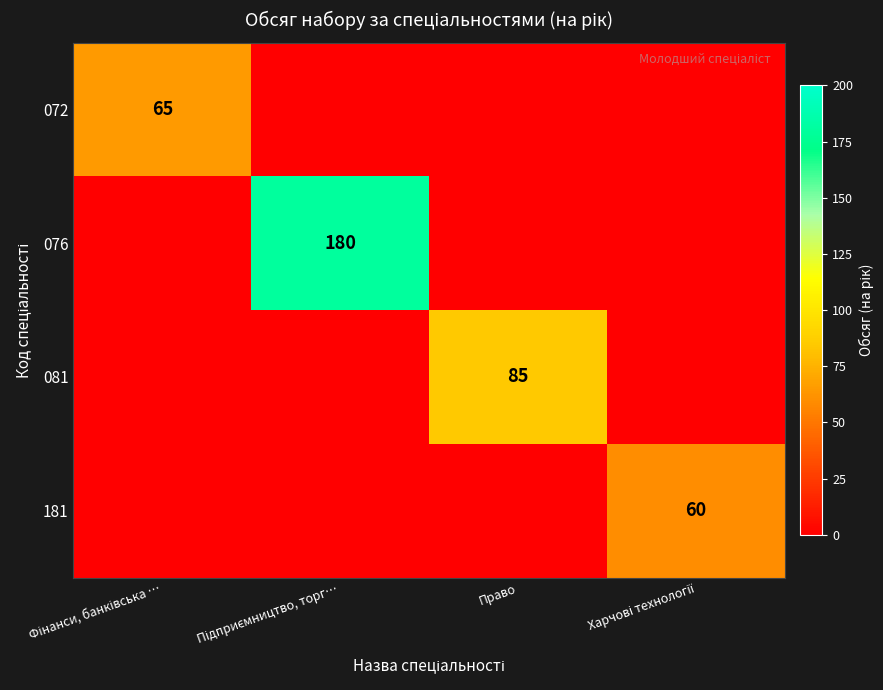

At how many categories does at least one series exceed 139?

1